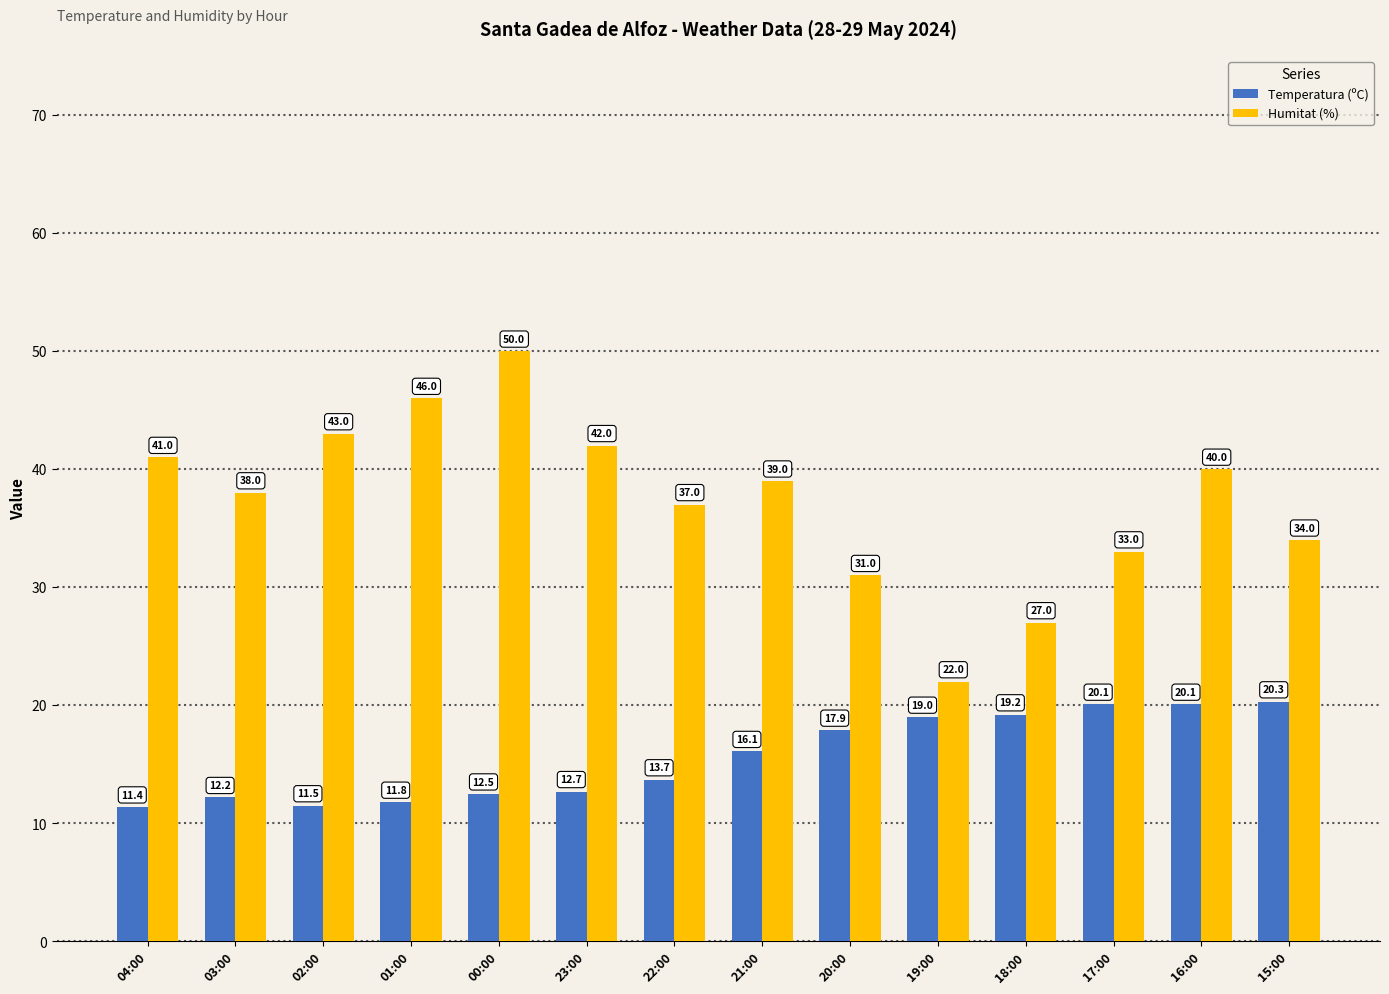

Rank the series at 18:00 from lowest to highest value.

Temperatura (ºC), Humitat (%)